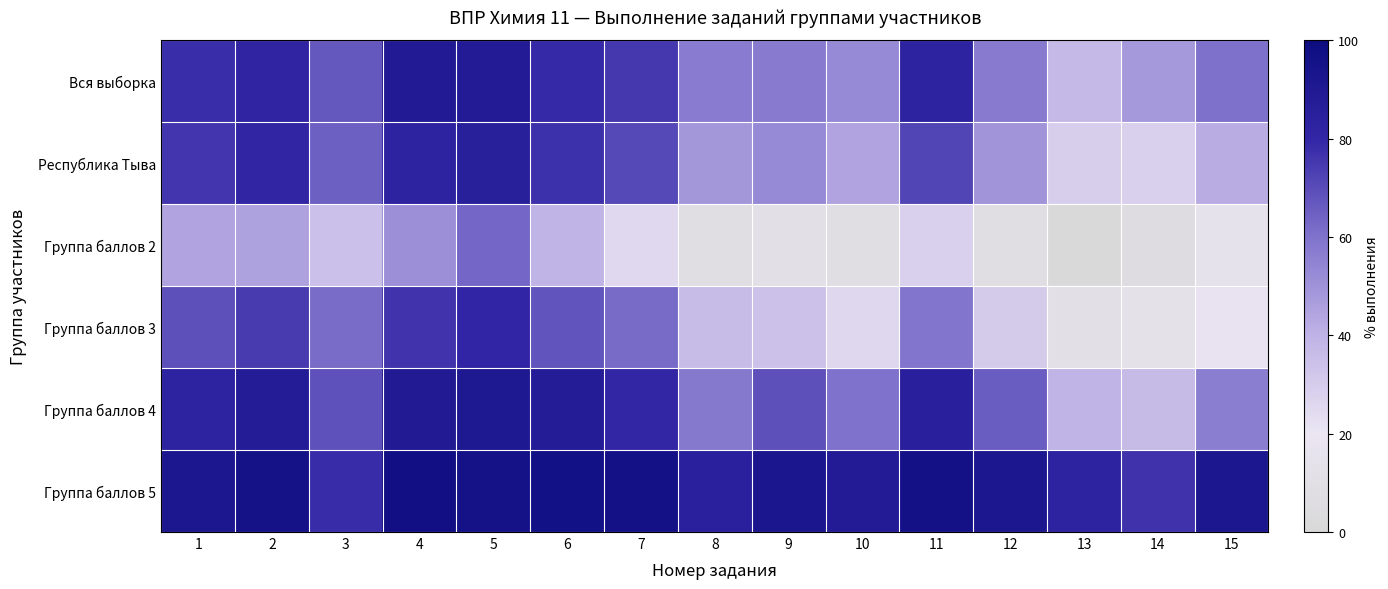

At which category does the chart reach its minimum across all series?

13